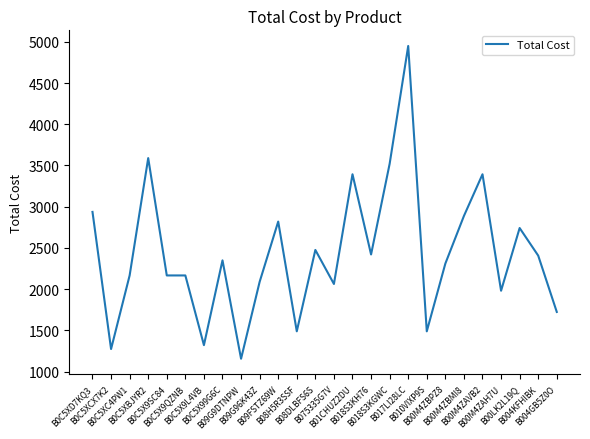

What position from the right is B09G9DTNPW?

18